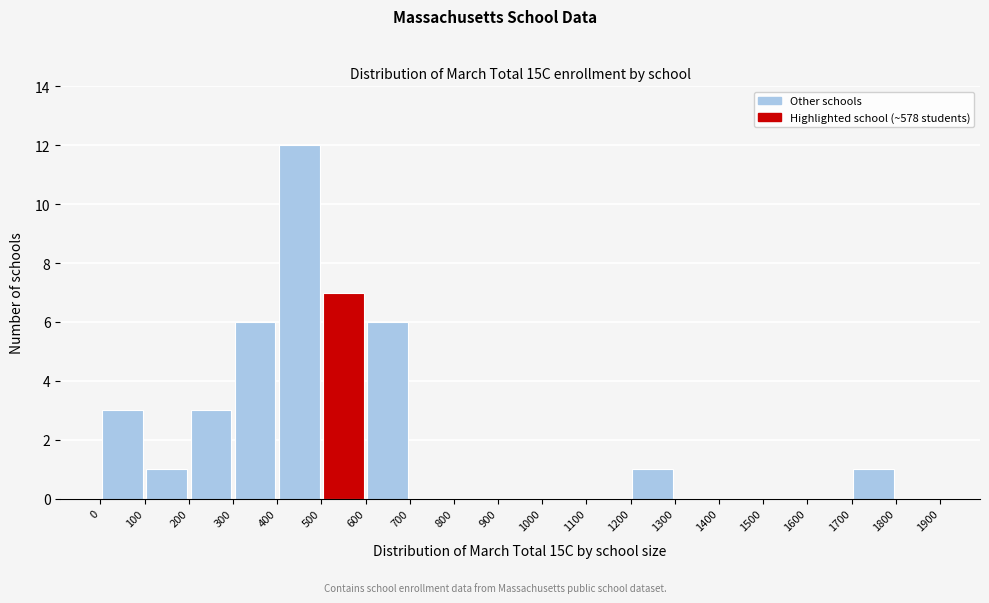

Reading left to right, list every bar in this chart as the range it spans on the x-axis followed by its height. The values are not printed on the chart, so give them approximately, as read against the axis.

0 to 100: 3
100 to 200: 1
200 to 300: 3
300 to 400: 6
400 to 500: 12
500 to 600: 7
600 to 700: 6
700 to 800: 0
800 to 900: 0
900 to 1000: 0
1000 to 1100: 0
1100 to 1200: 0
1200 to 1300: 1
1300 to 1400: 0
1400 to 1500: 0
1500 to 1600: 0
1600 to 1700: 0
1700 to 1800: 1
1800 to 1900: 0